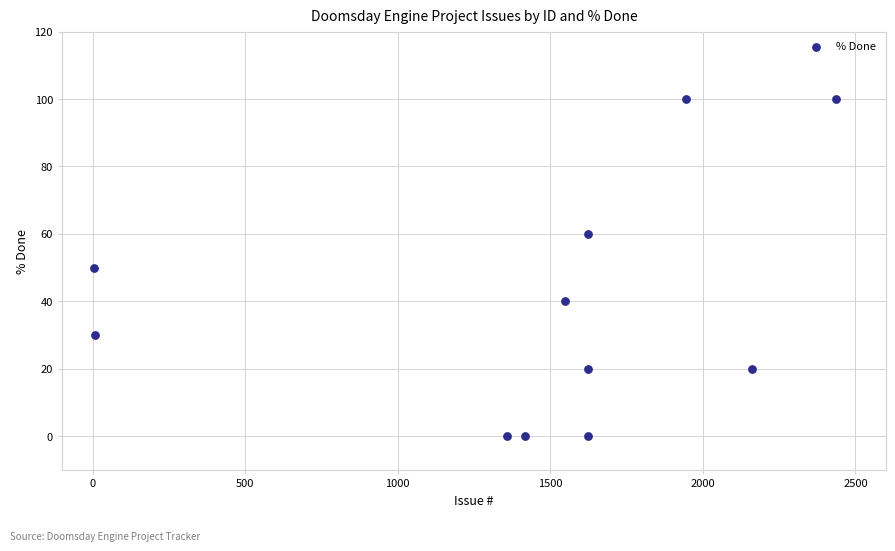

What is the range of X values (max minus min)?

2430